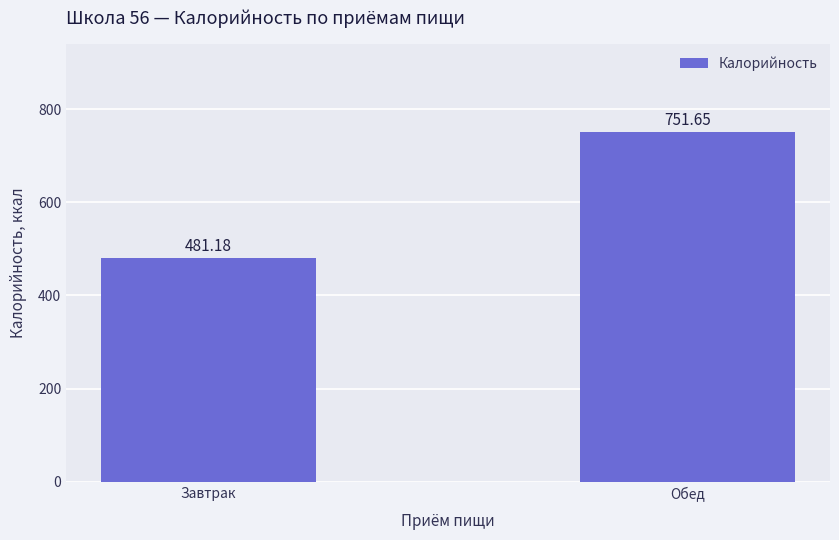

What is the sum of the values at Обед and Завтрак?

1232.8